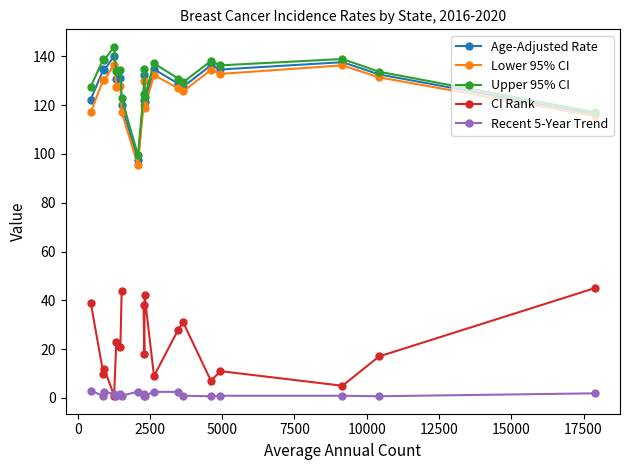

True or false: CI Rank and Lower 95% CI cross at least once.

False